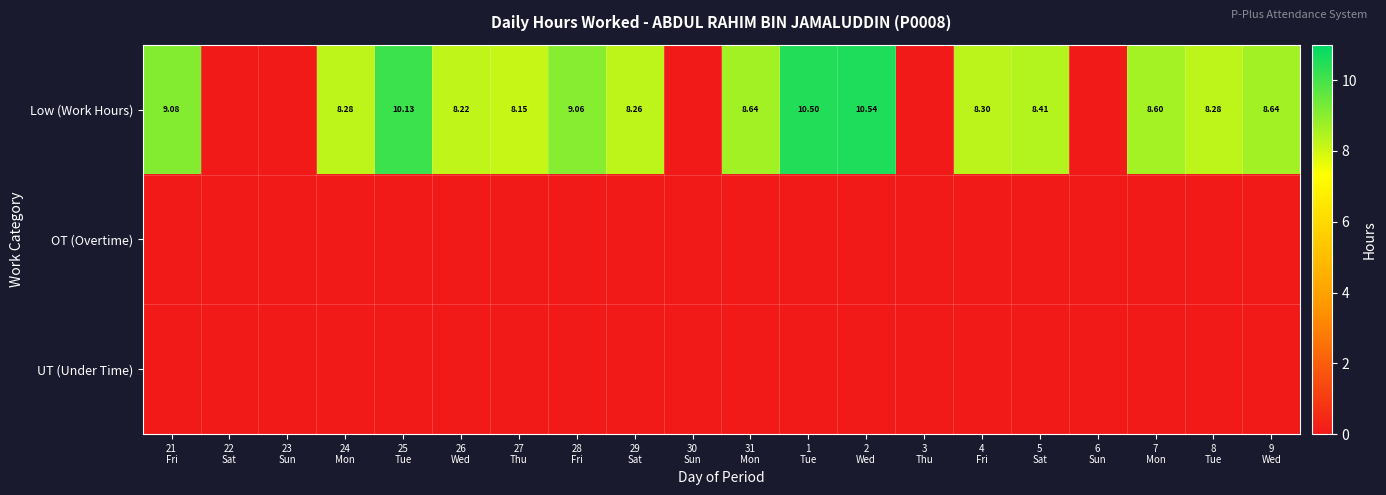

Which label corresponds to the largest value in the chart?

2
Wed